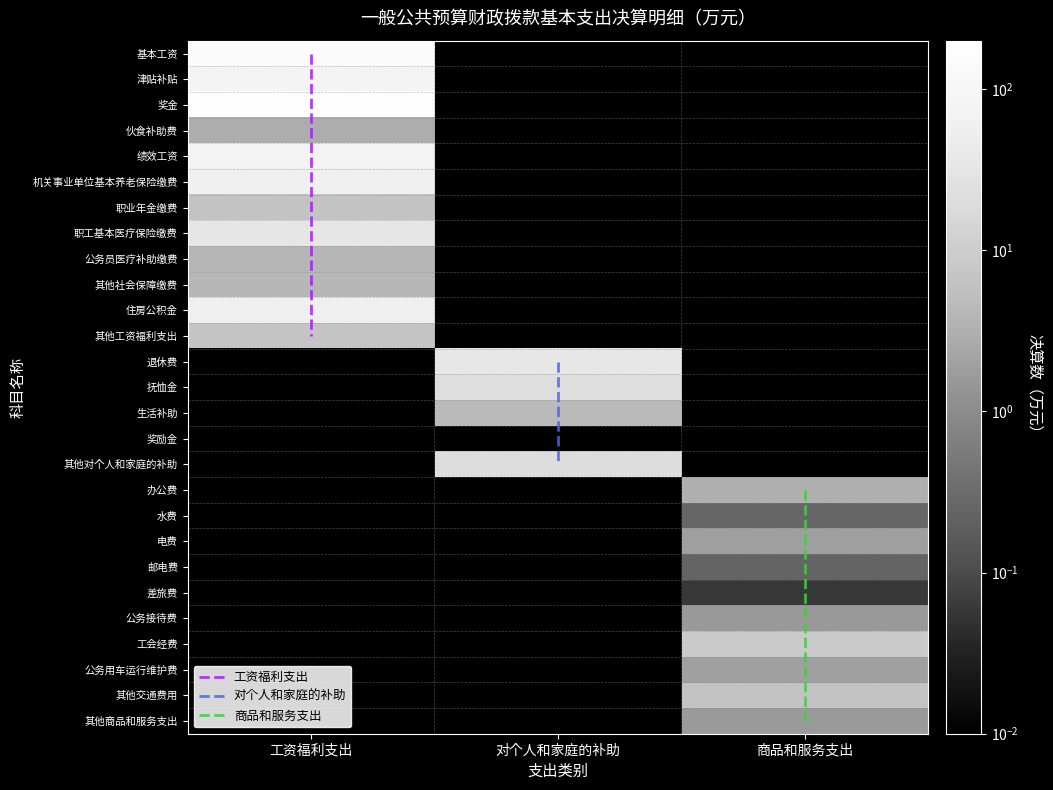

True or false: 工会经费 has a value of -3.8 at 0.

False